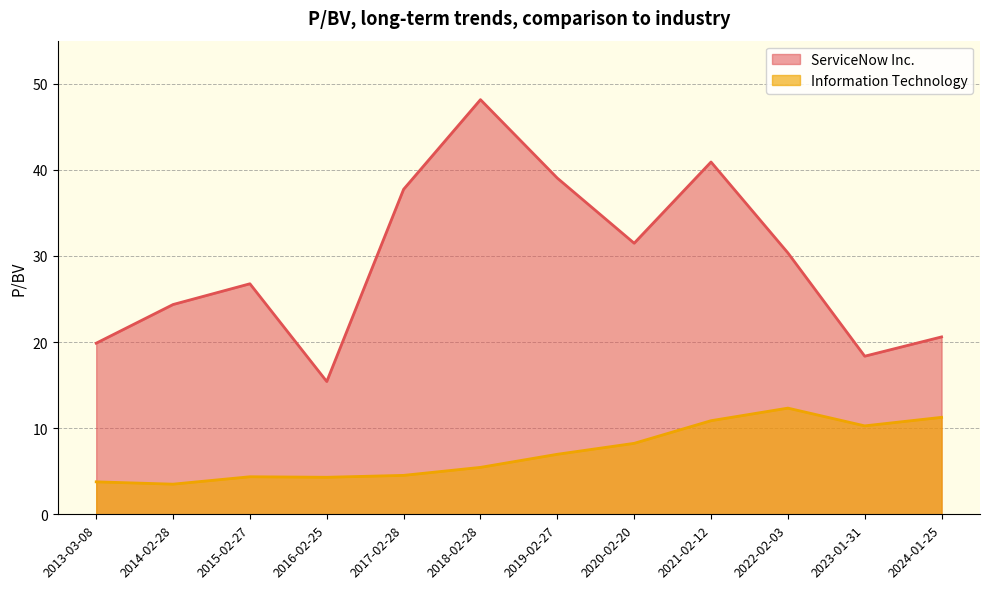

How many values in the ServiceNow Inc. series exceed 30?

6